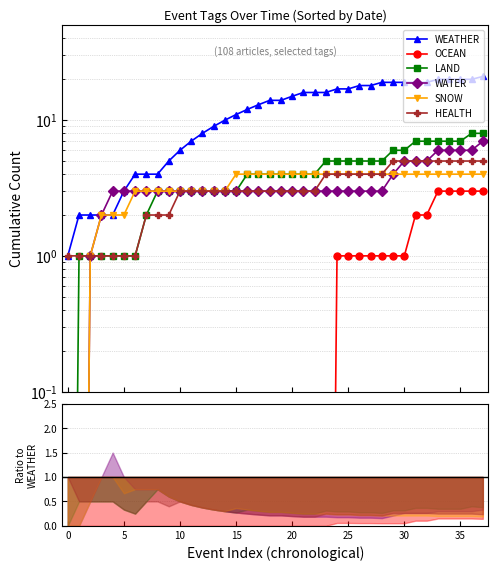

Reading left to right, transcribe all the data shown in this chart.

WEATHER: 1.0	2.0	2.0	2.0	2.0	3.0	4.0	4.0	4.0	5.0	6.0	7.0	8.0	9.0	10.0	11.0	12.0	13.0	14.0	14.0	15.0	16.0	16.0	16.0	17.0	17.0	18.0	18.0	19.0	19.0	19.0	19.0	19.0	20.0	20.0	20.0	20.0	21.0
OCEAN: 0.0	0.0	0.0	0.0	0.0	0.0	0.0	0.0	0.0	0.0	0.0	0.0	0.0	0.0	0.0	0.0	0.0	0.0	0.0	0.0	0.0	0.0	0.0	0.0	1.0	1.0	1.0	1.0	1.0	1.0	1.0	2.0	2.0	3.0	3.0	3.0	3.0	3.0
LAND: 0.0	1.0	1.0	1.0	1.0	1.0	1.0	2.0	3.0	3.0	3.0	3.0	3.0	3.0	3.0	3.0	4.0	4.0	4.0	4.0	4.0	4.0	4.0	5.0	5.0	5.0	5.0	5.0	5.0	6.0	6.0	7.0	7.0	7.0	7.0	7.0	8.0	8.0
WATER: 0.0	0.0	1.0	2.0	3.0	3.0	3.0	3.0	3.0	3.0	3.0	3.0	3.0	3.0	3.0	3.0	3.0	3.0	3.0	3.0	3.0	3.0	3.0	3.0	3.0	3.0	3.0	3.0	3.0	4.0	5.0	5.0	5.0	6.0	6.0	6.0	6.0	7.0
SNOW: 0.0	0.0	1.0	2.0	2.0	2.0	3.0	3.0	3.0	3.0	3.0	3.0	3.0	3.0	3.0	4.0	4.0	4.0	4.0	4.0	4.0	4.0	4.0	4.0	4.0	4.0	4.0	4.0	4.0	4.0	4.0	4.0	4.0	4.0	4.0	4.0	4.0	4.0
HEALTH: 1.0	1.0	1.0	1.0	1.0	1.0	1.0	2.0	2.0	2.0	3.0	3.0	3.0	3.0	3.0	3.0	3.0	3.0	3.0	3.0	3.0	3.0	3.0	4.0	4.0	4.0	4.0	4.0	4.0	5.0	5.0	5.0	5.0	5.0	5.0	5.0	5.0	5.0